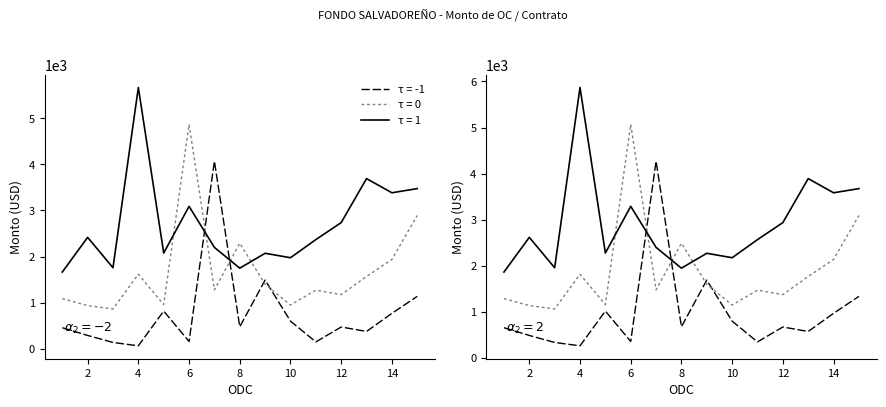

Which label corresponds to the largest value in the chart?

4